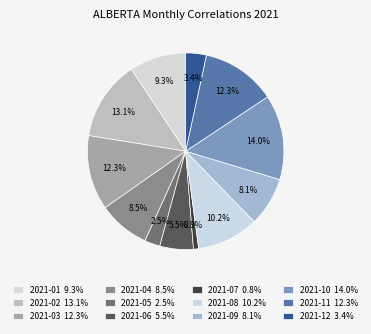

How many slices are in this pie chart?

12